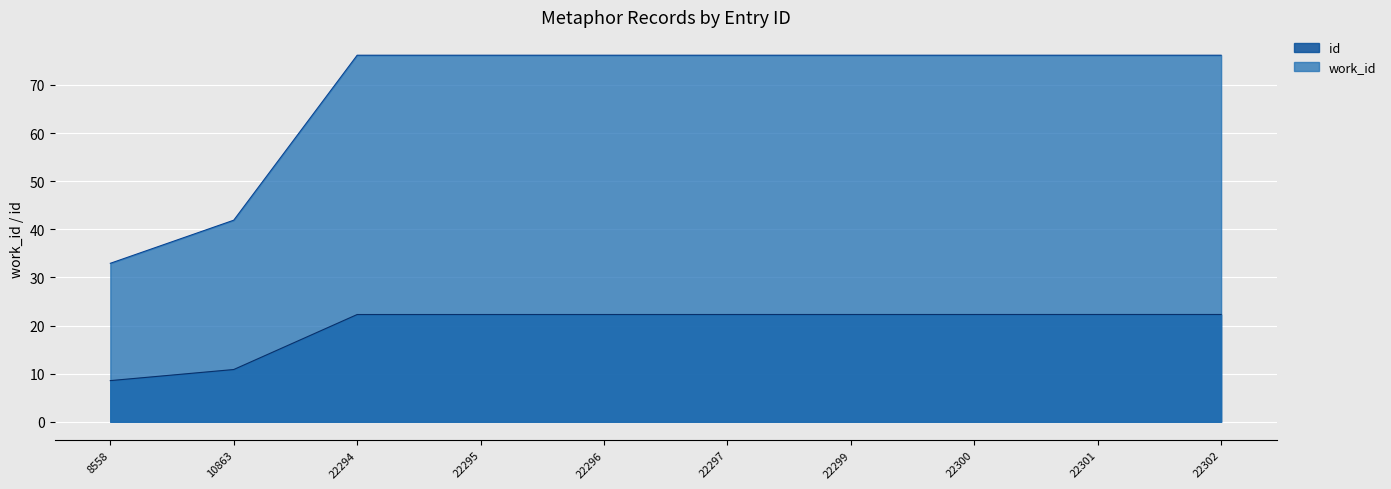

List the series in order of their peak value, highest first.

work_id, id